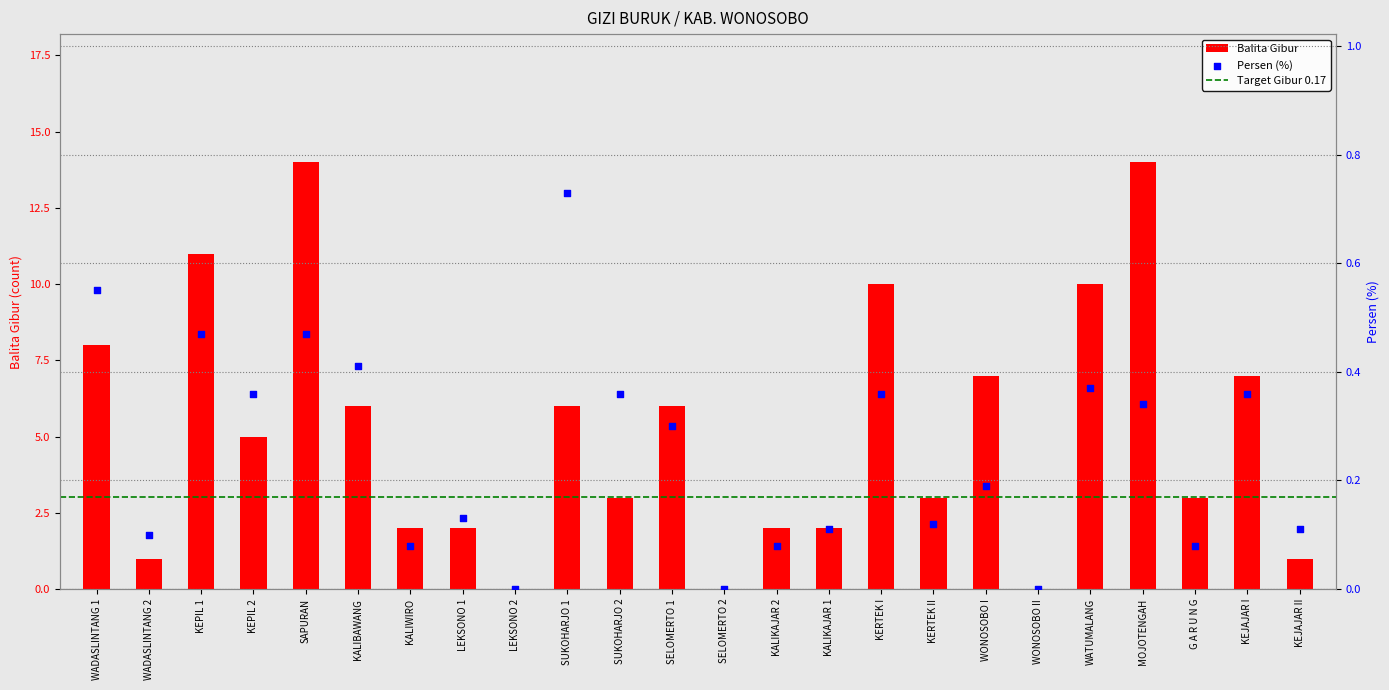

What is the total value across all series at WATUMALANG?

10.4